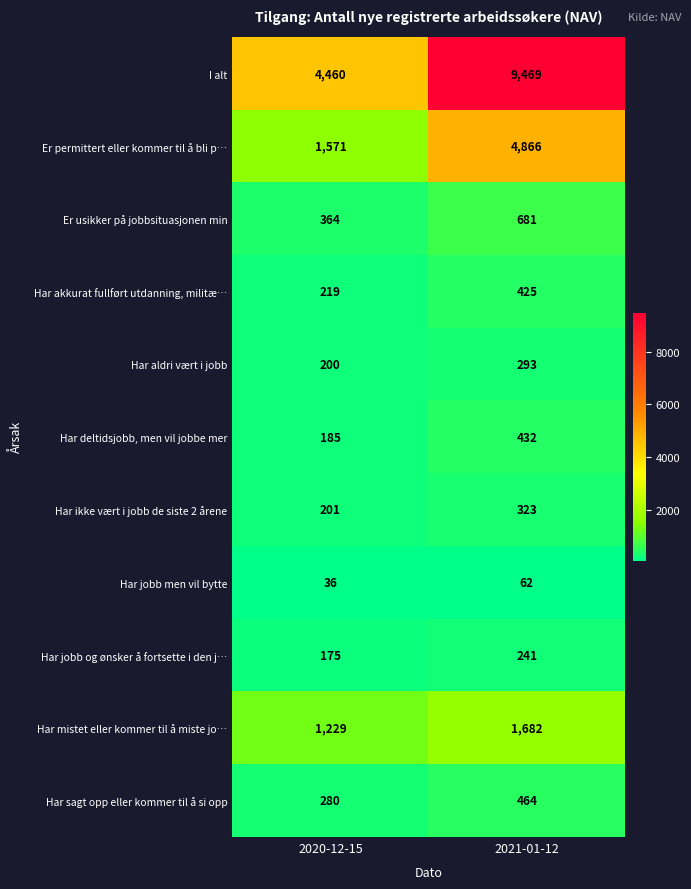

At which category is the sum across all series the highest?

2021-01-12